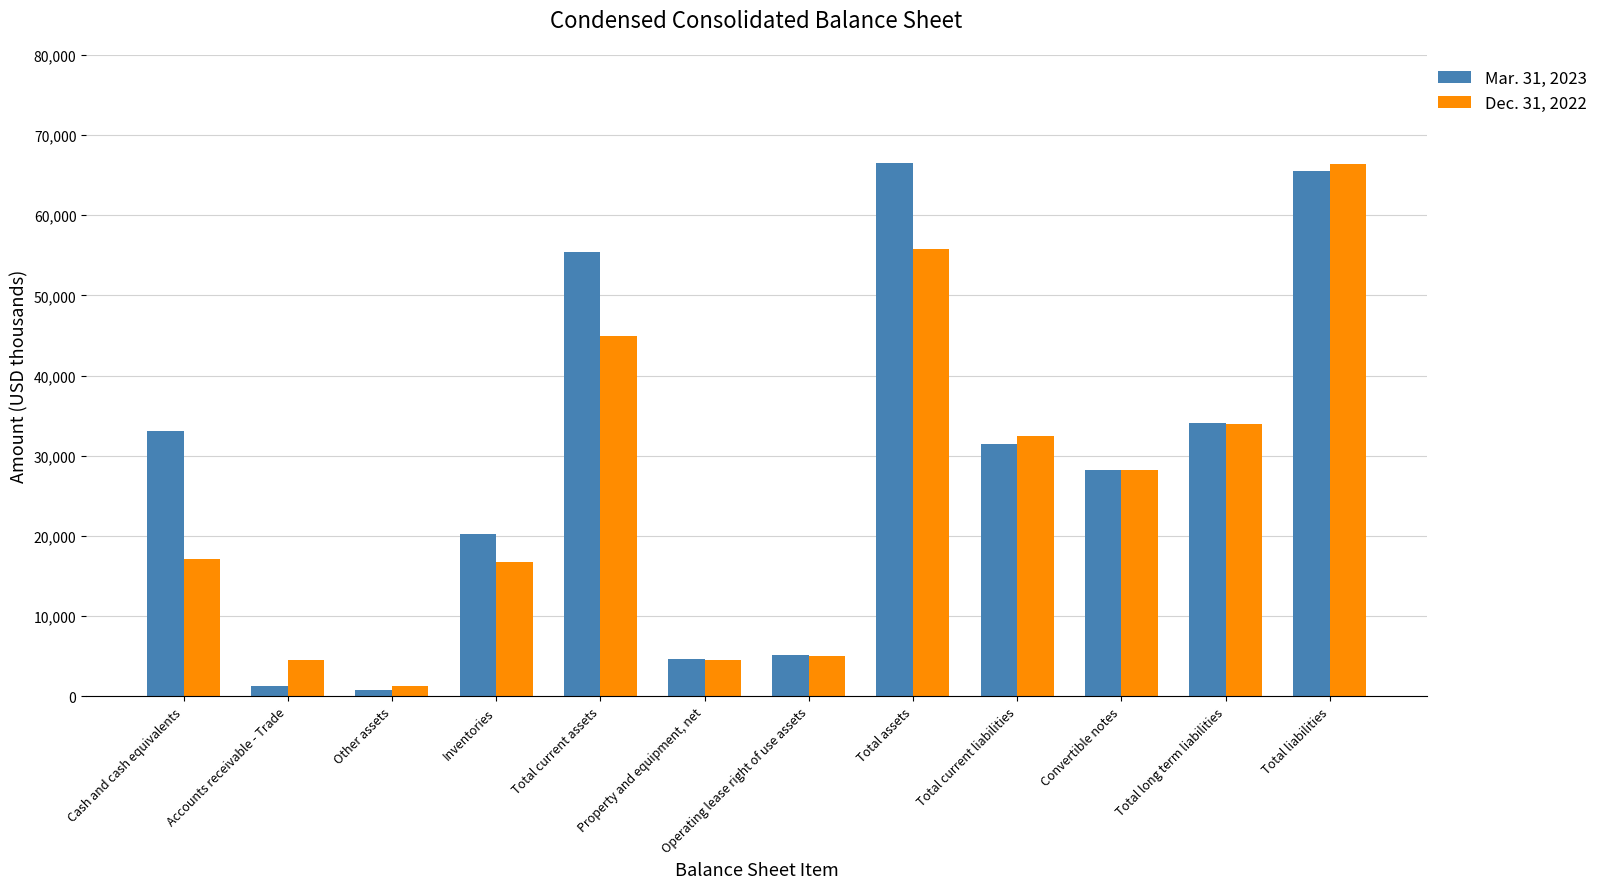

How many categories are shown in the chart?

12